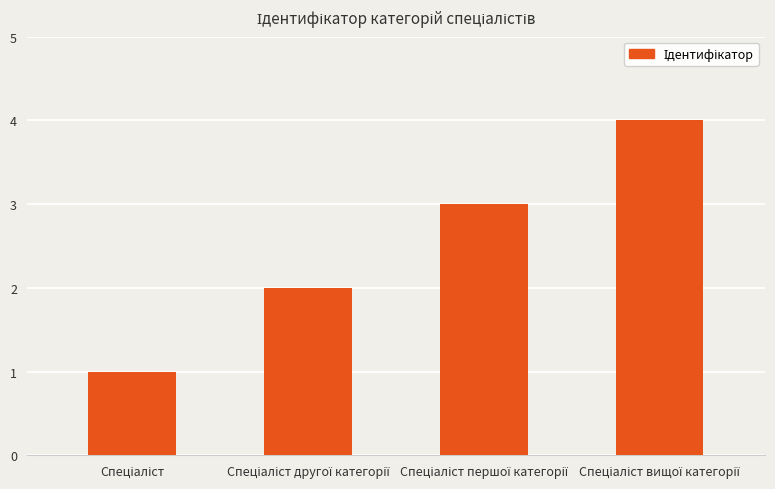

What is the value of the 4th bar from the left?

4